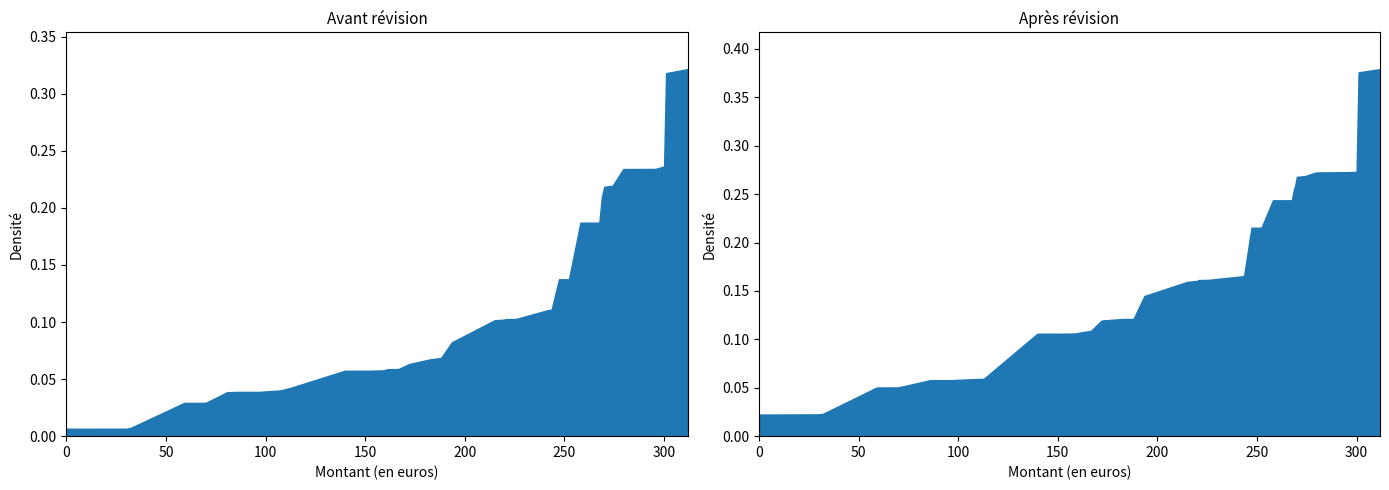

What are all the series names shown in the legend?

Avant révision, Après révision